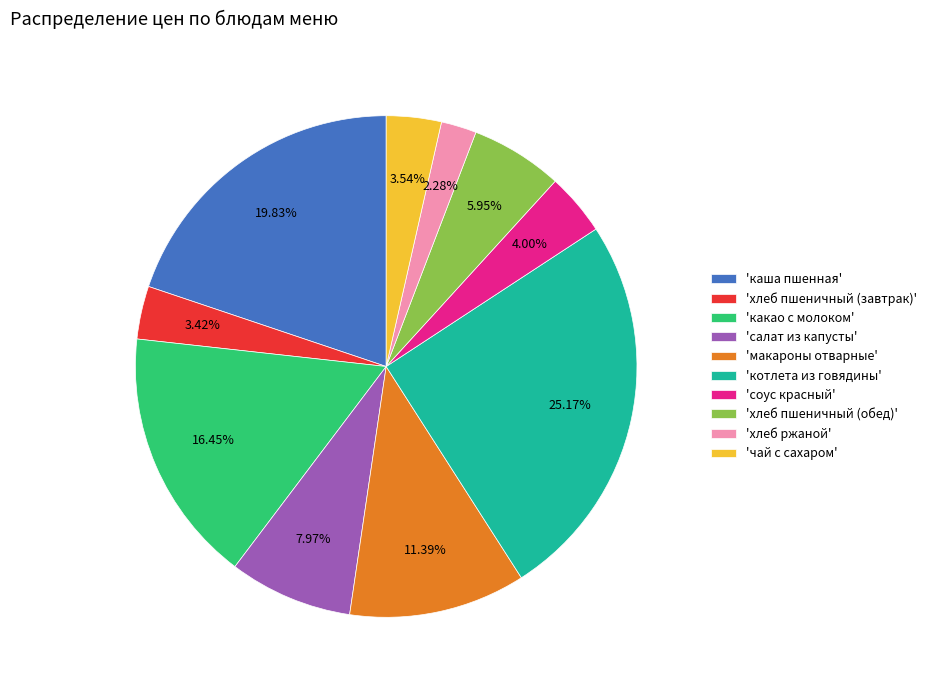

Is the sum of 'котлета из говядины' and 'каша пшенная' greater than half?

No